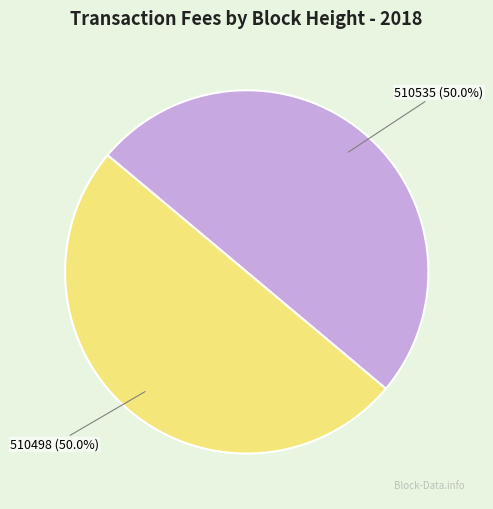

Count the number of slices in the pie.

2